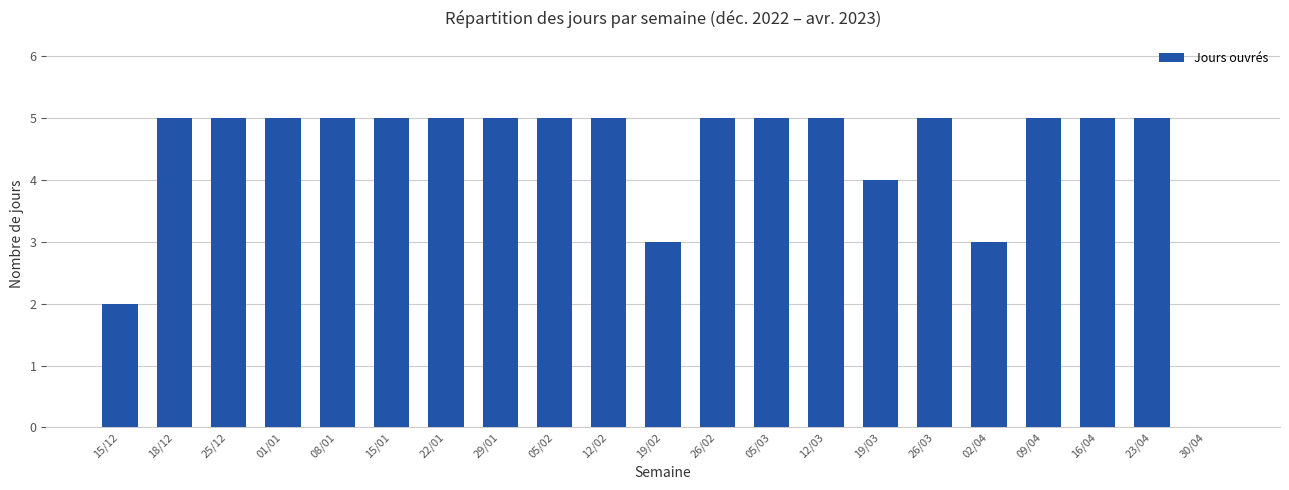

Reading left to right, extract all data points from this chart.

15/12=2	18/12=5	25/12=5	01/01=5	08/01=5	15/01=5	22/01=5	29/01=5	05/02=5	12/02=5	19/02=3	26/02=5	05/03=5	12/03=5	19/03=4	26/03=5	02/04=3	09/04=5	16/04=5	23/04=5	30/04=0